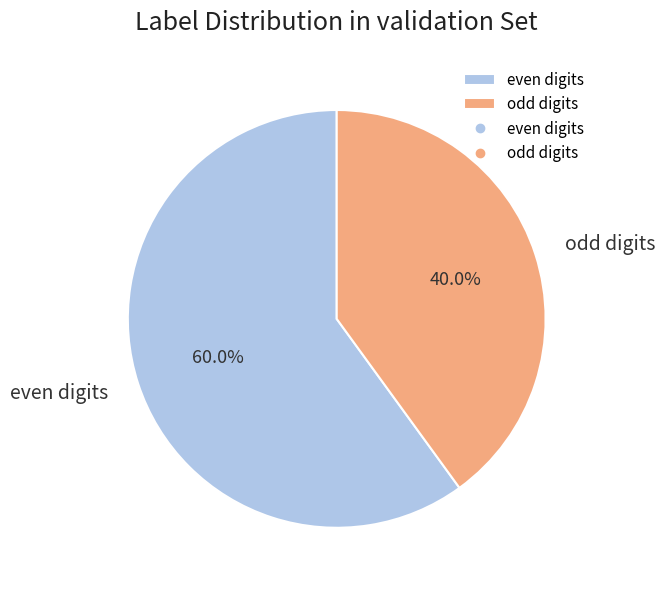

What percentage do even digits and odd digits together represent?

100.0%